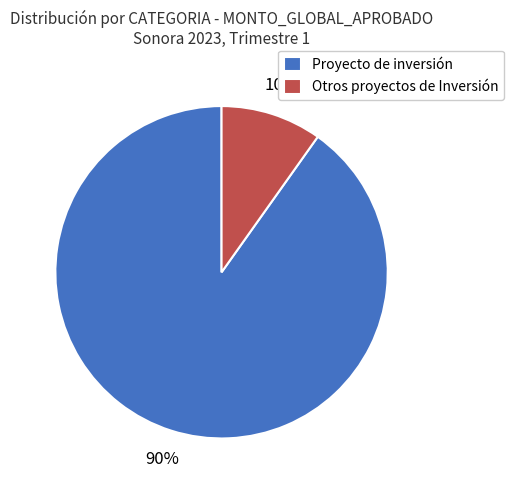

Count the number of slices in the pie.

2